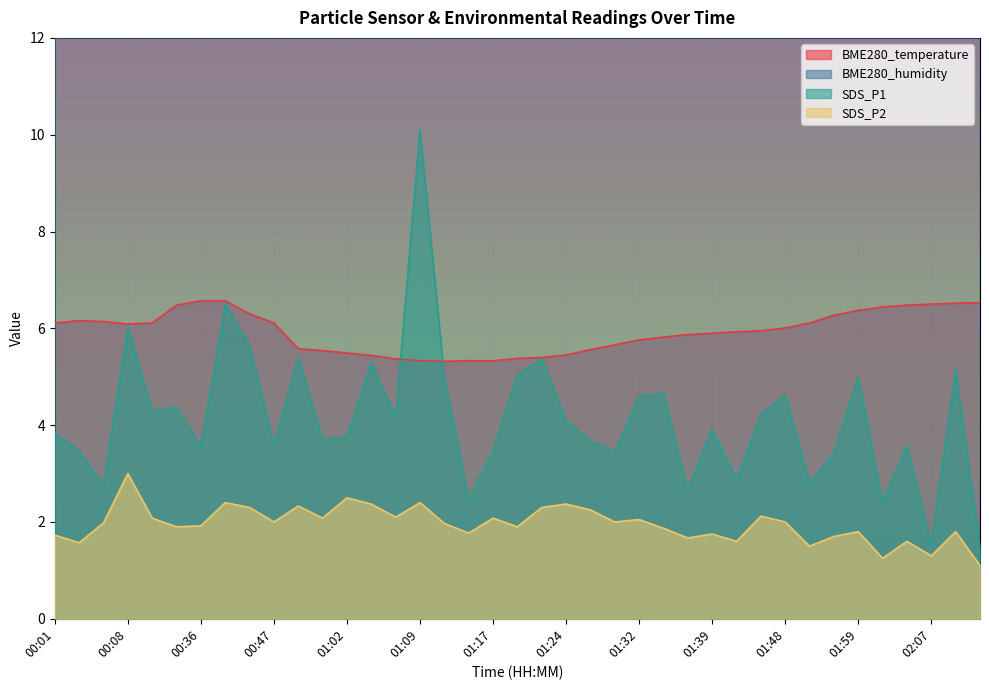

Which category has the lowest value across all series?

02:16